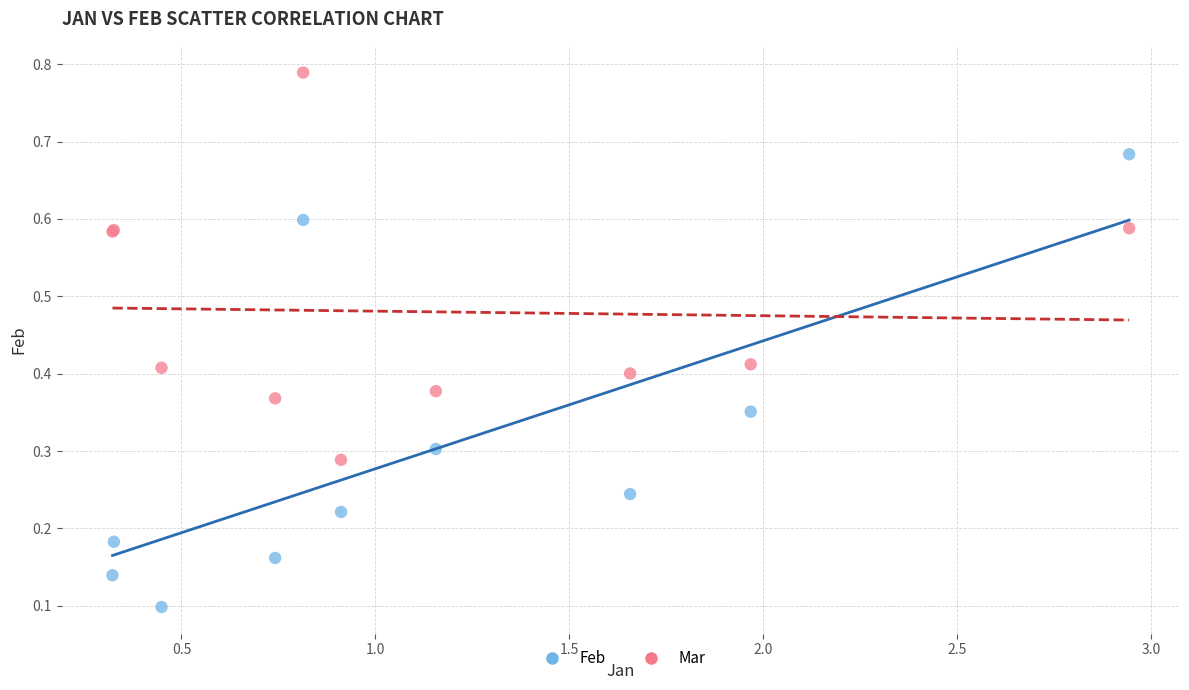

What are all the series names shown in the legend?

Feb, Mar